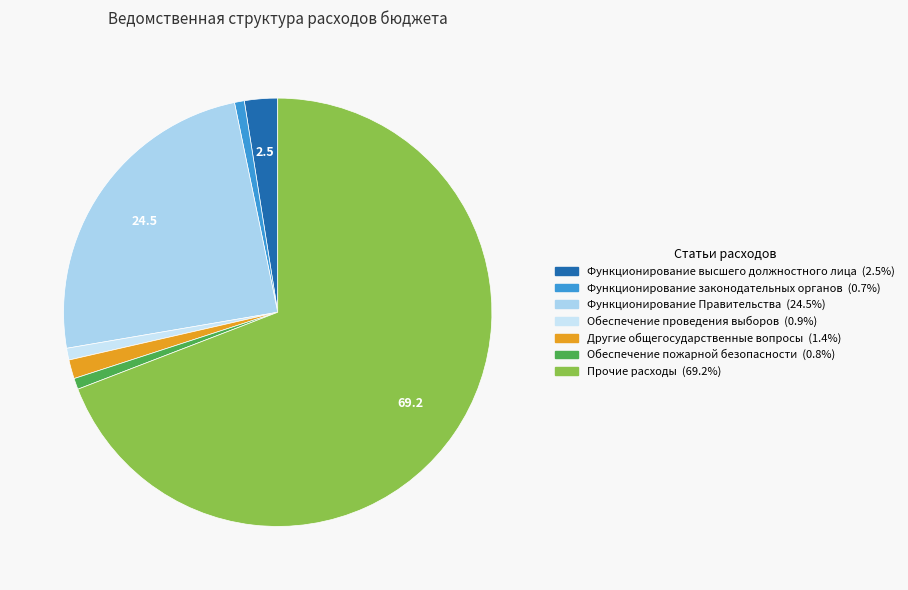

Approximately how many times larger is the value at Функционирование высшего должностного лица compared to Функционирование законодательных органов?

3.4